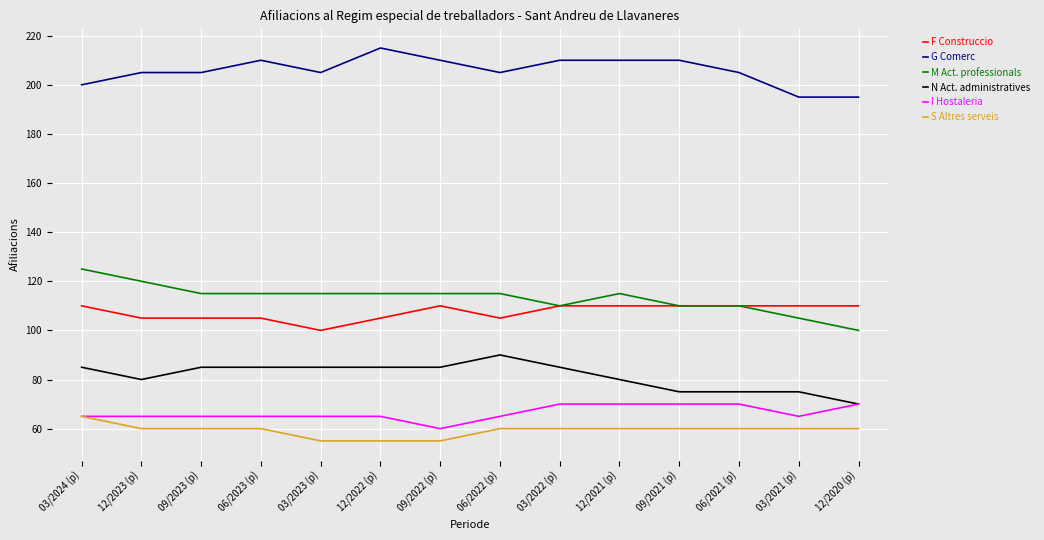

What is the smallest value displayed?

55